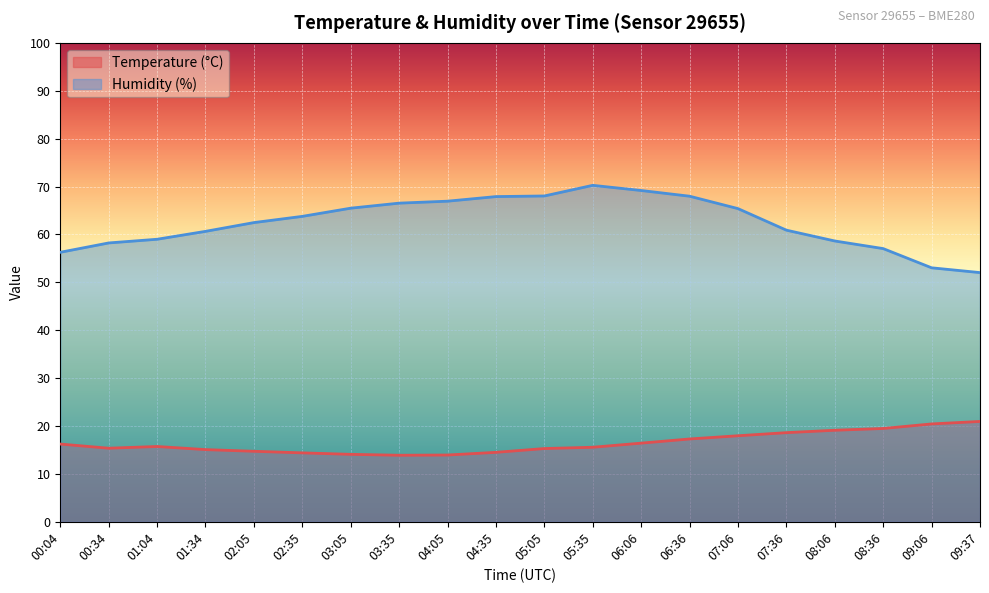

What is the difference between the highest and lowest values at 04:05?

53.0